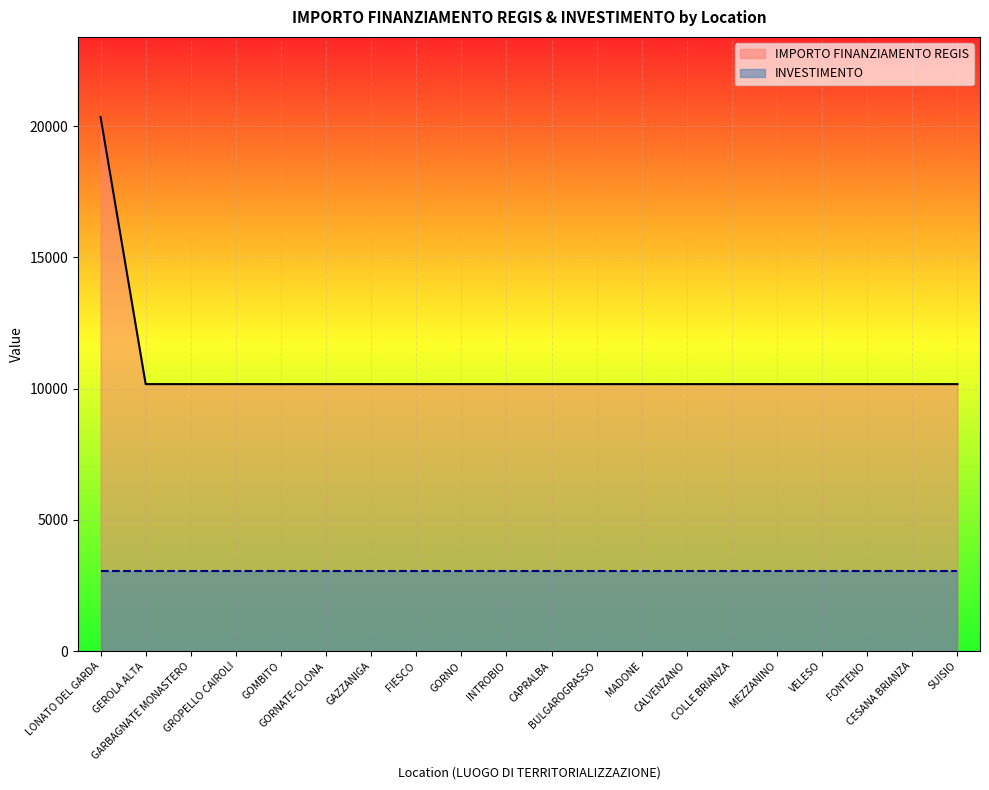

At which label is the value closest to 15258?

LONATO DEL GARDA